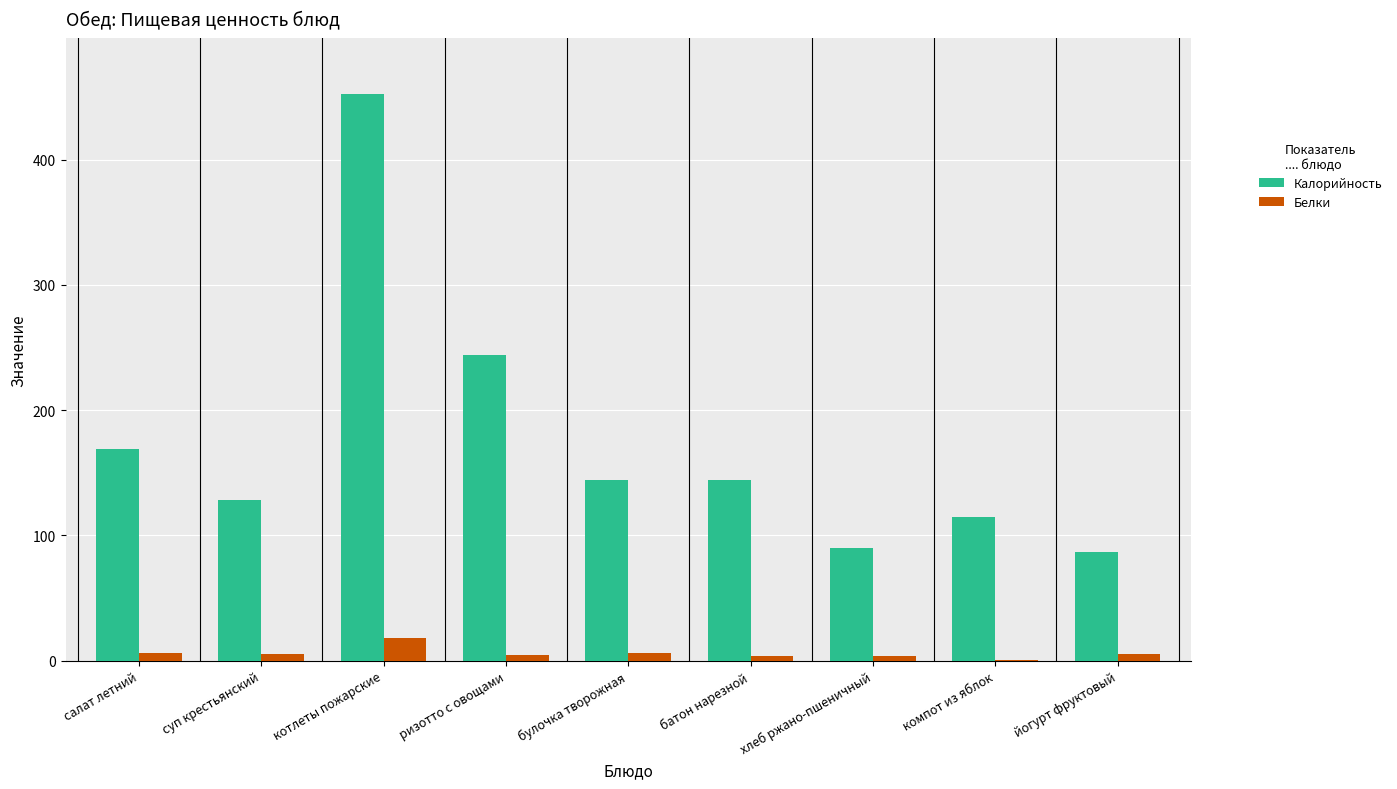

Where does the Калорийность series first go above 144?

салат летний